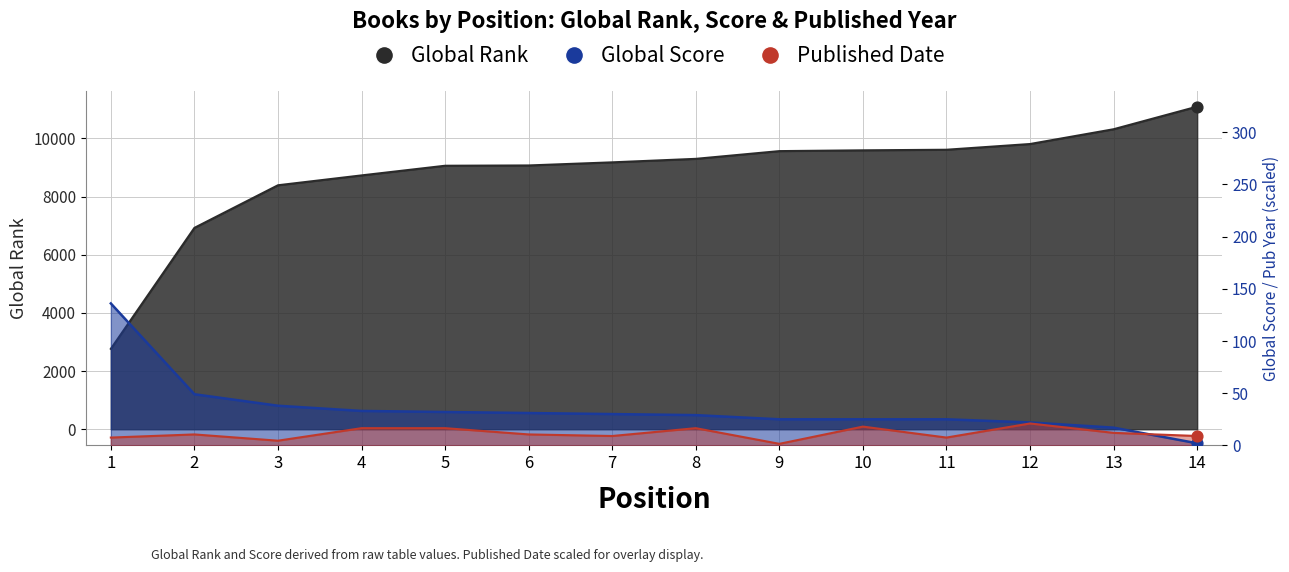

Which series has the widest spread of Y values?

Global Rank